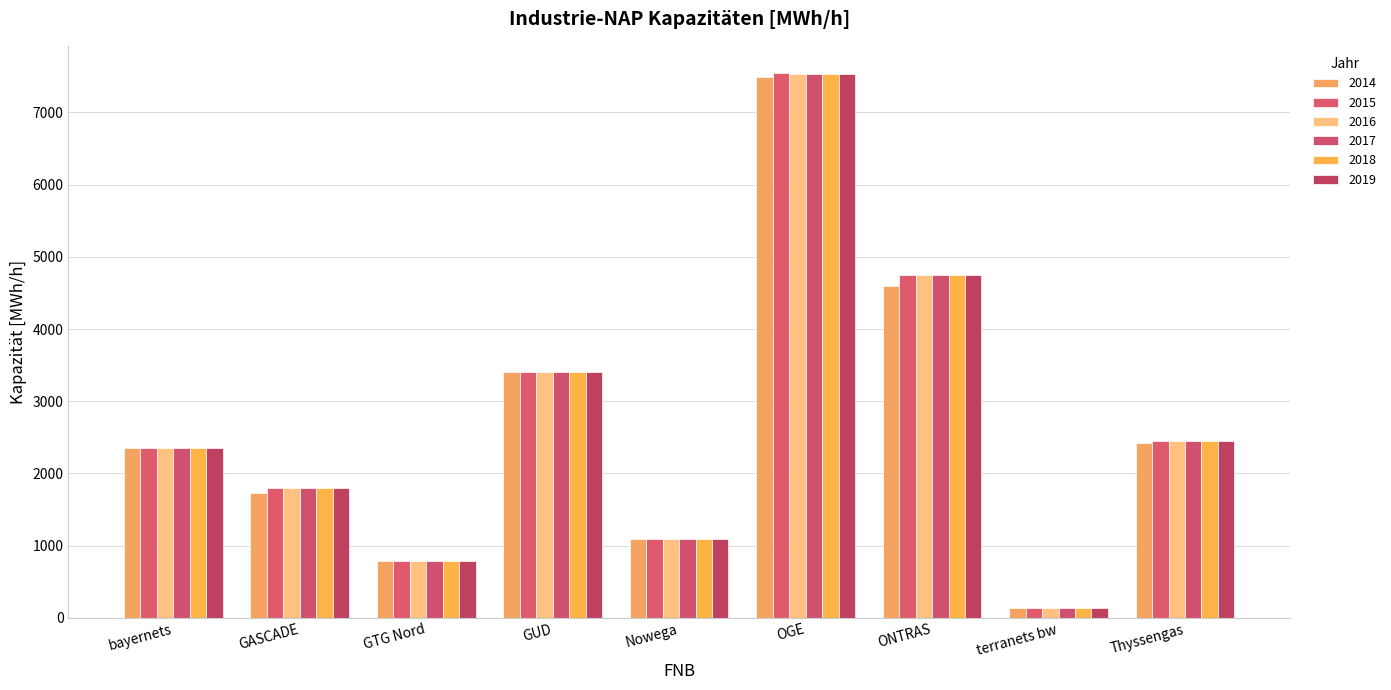

What is the maximum value shown in the chart?

7546.0